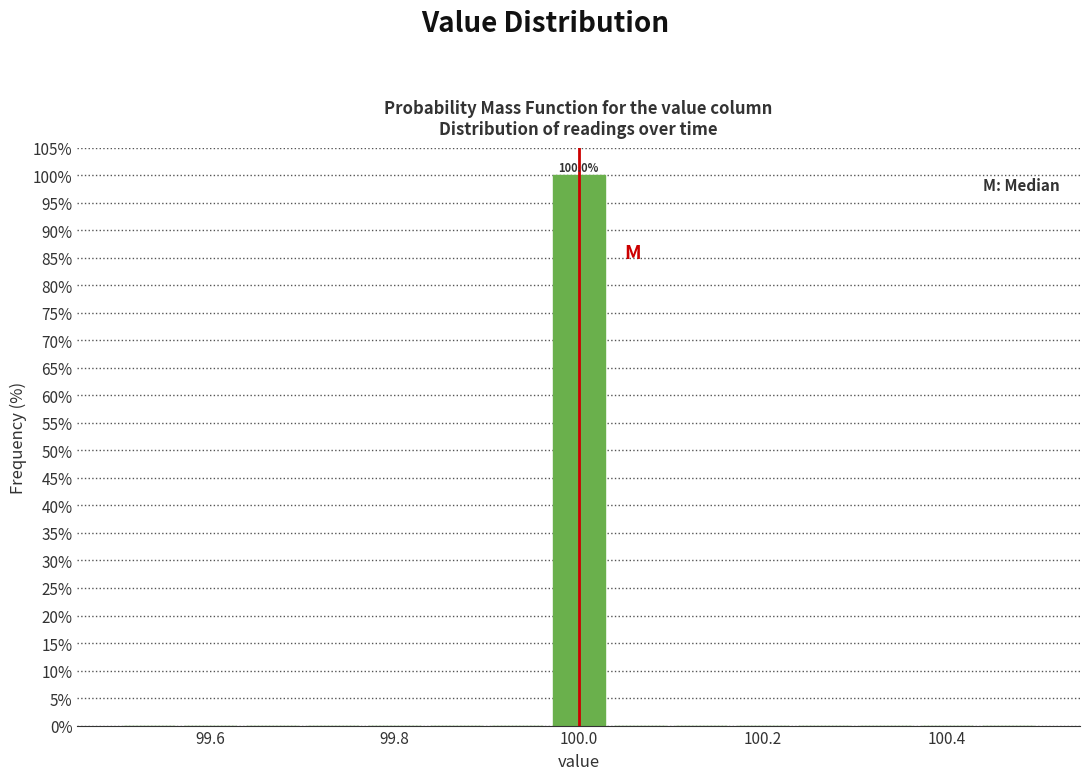

Read against the x-axis, roughly where is the centre of the tallest bar?

100.00